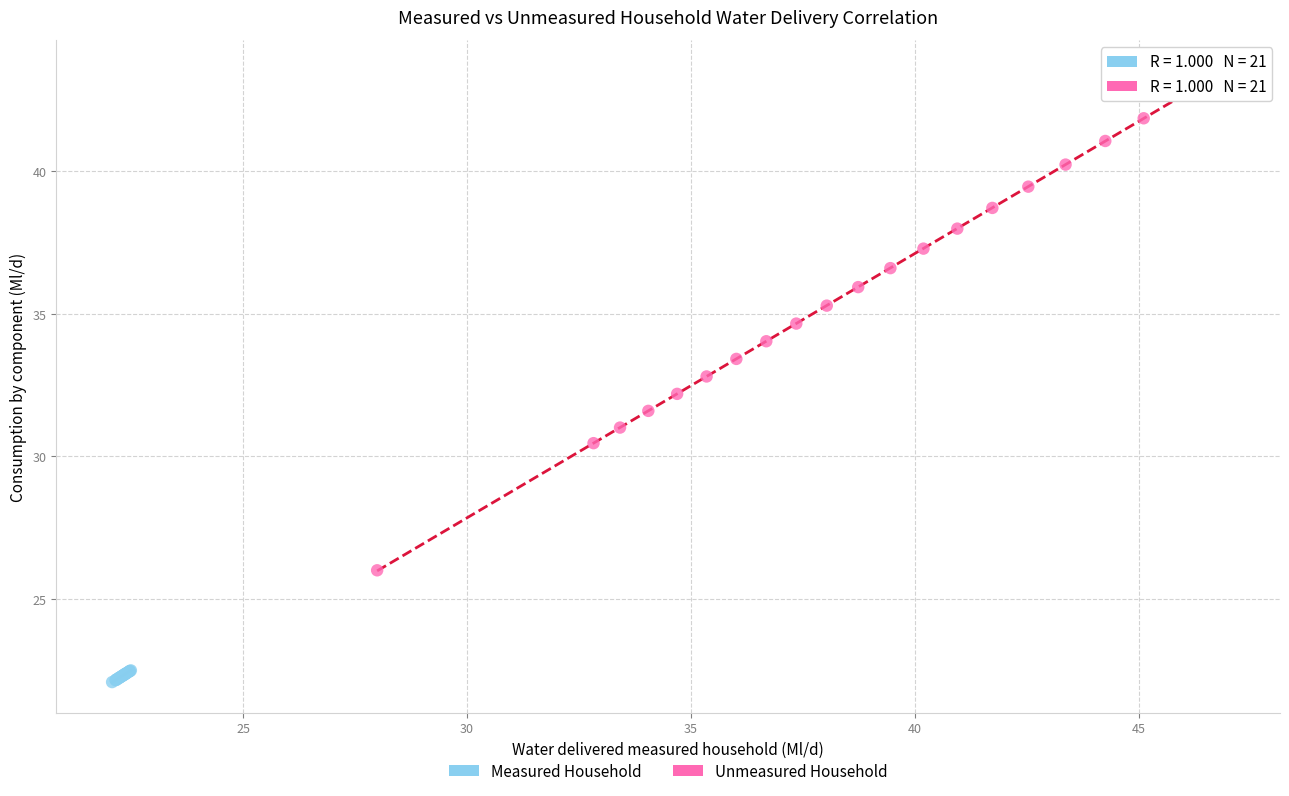

Which series reaches the maximum Y coordinate?

Unmeasured Household